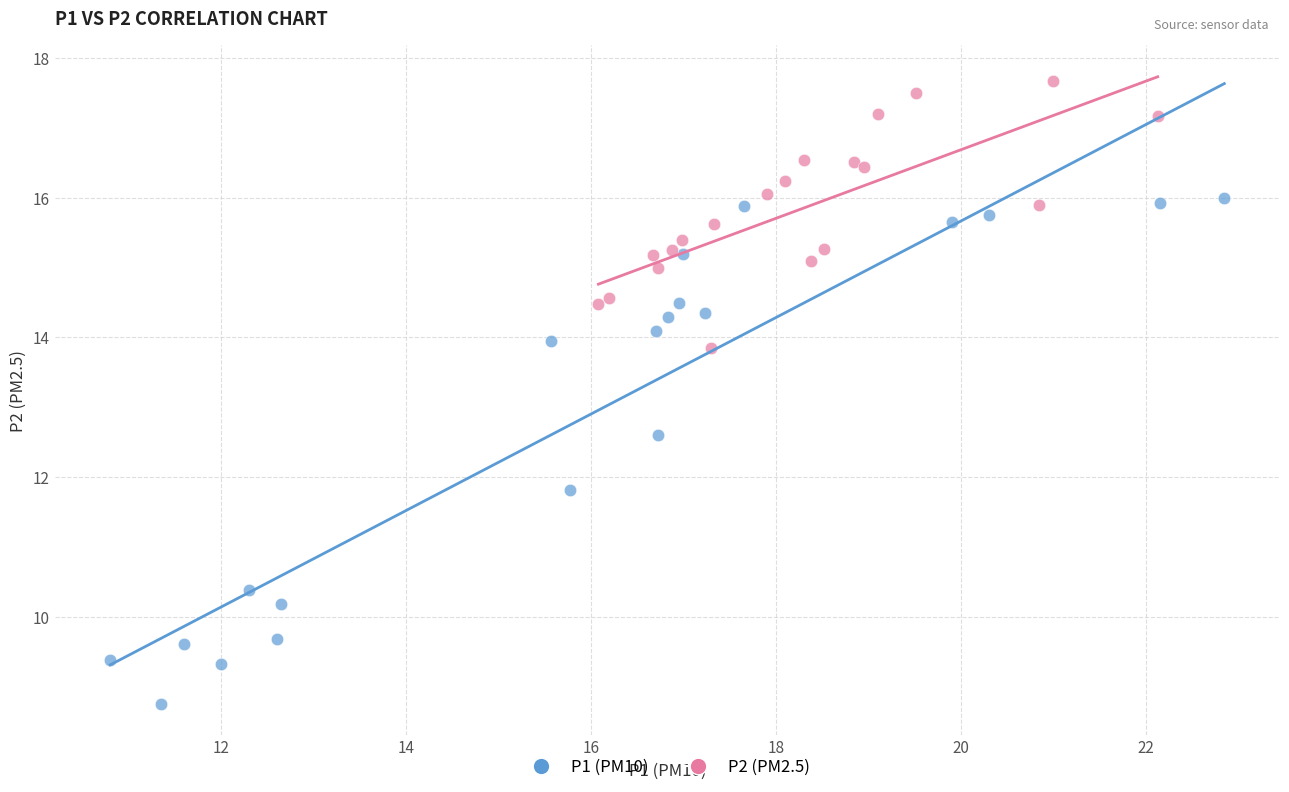

Which series has the largest Y range (max minus min)?

P1 (PM10)